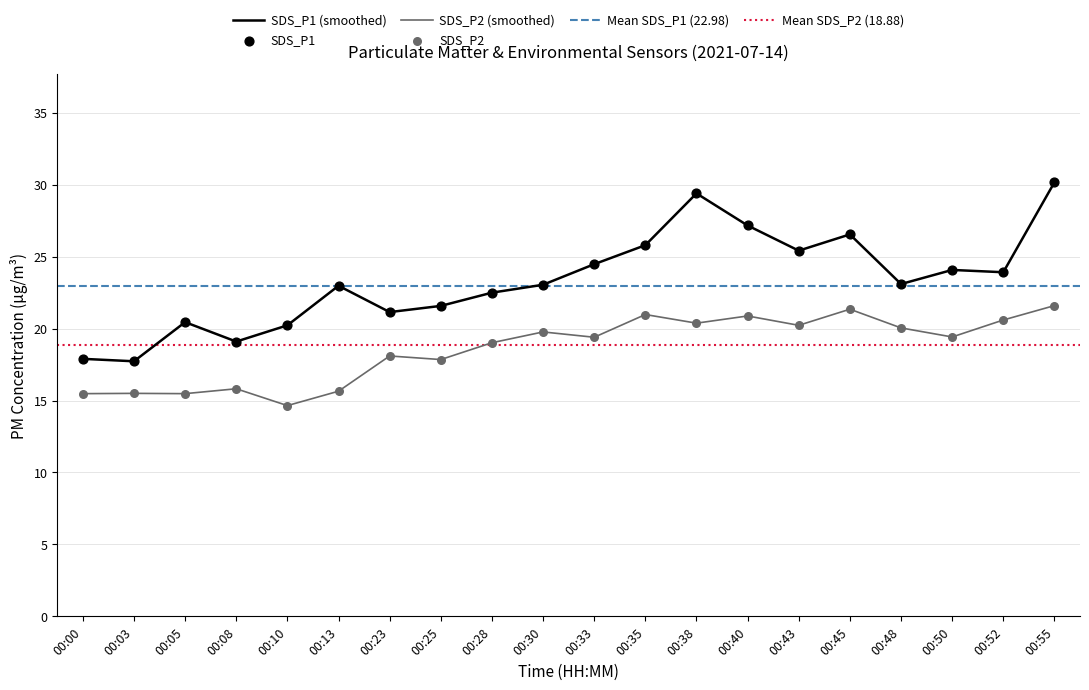

At how many categories does at least one series exceed 24?

8